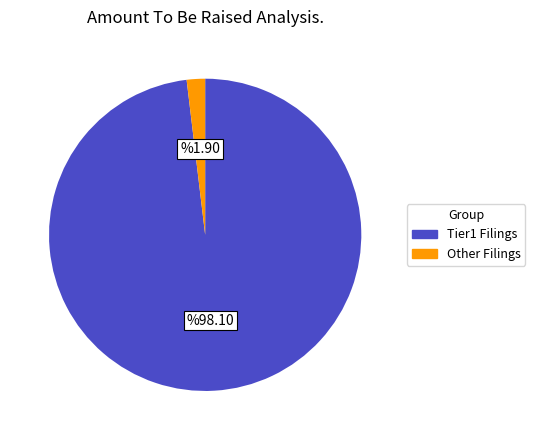

Is there any slice that represents more than half of the pie?

Yes